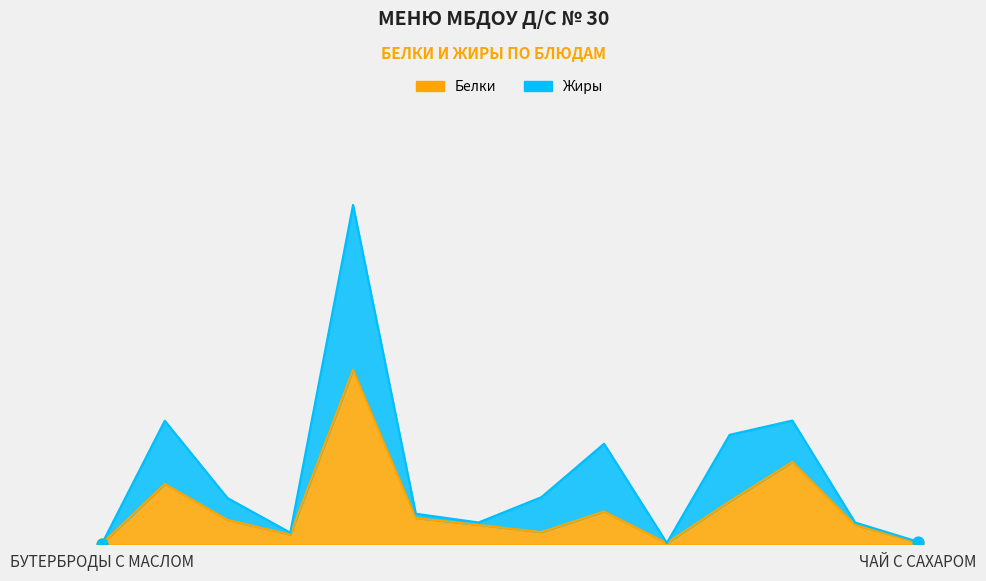

What is the change in value from ПЛОВ ИЗ ГОВЯДИНЫ to ЩИ ИЗ КАПУСТЫ?

-16.7